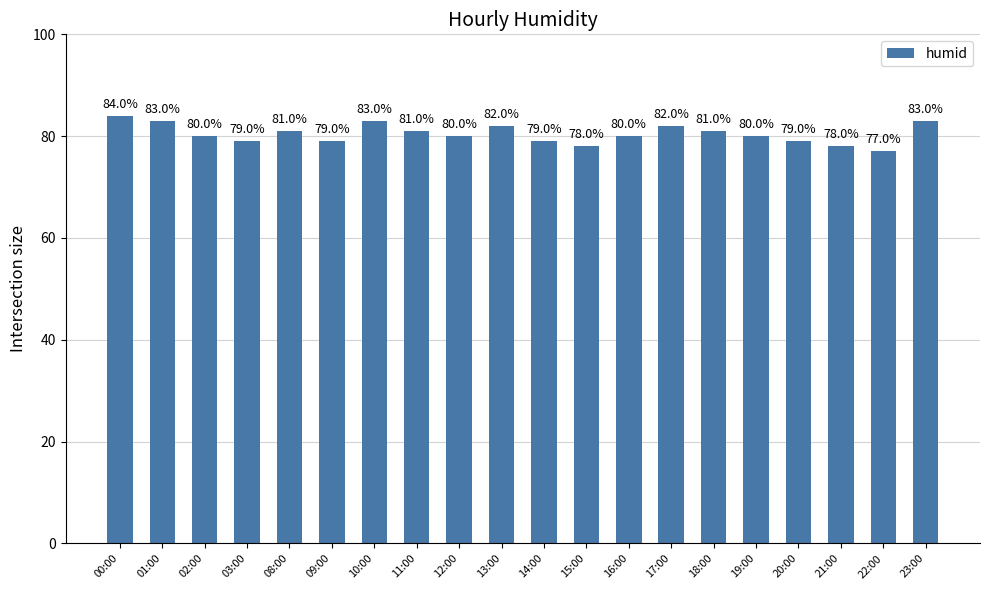

What is the smallest value displayed?

77